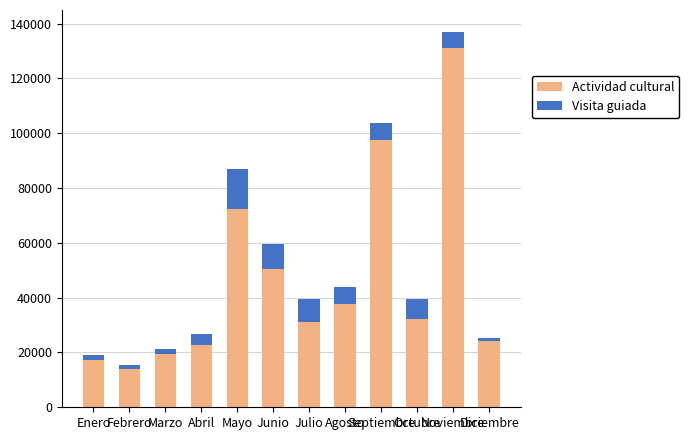

What is the difference between the maximum and minimum values in the Actividad cultural series?

116914